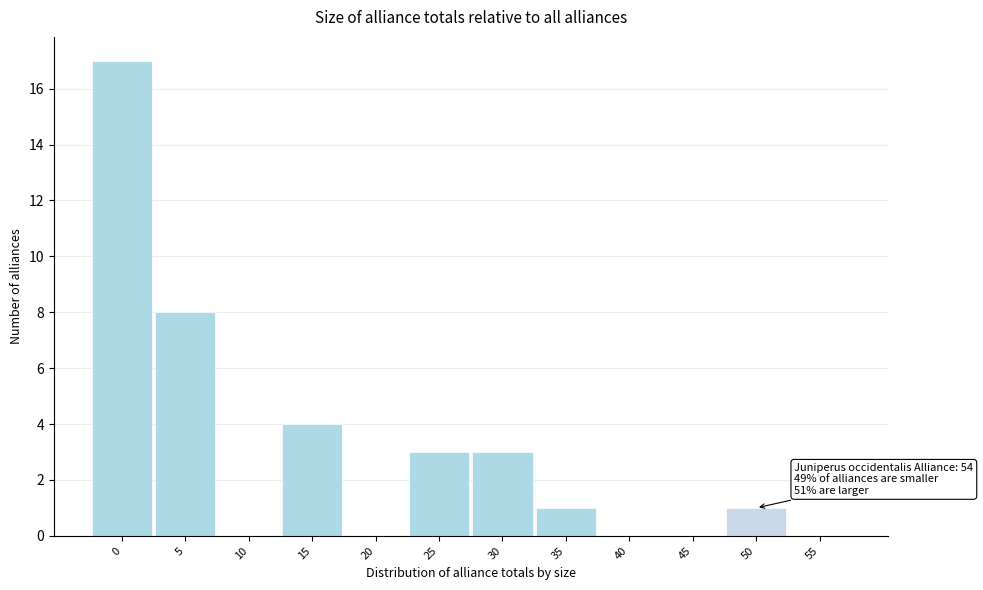

Reading left to right, list all the values displayed in this chart.

0=17	5=8	10=0	15=4	20=0	25=3	30=3	35=1	40=0	45=0	50=1	55=0